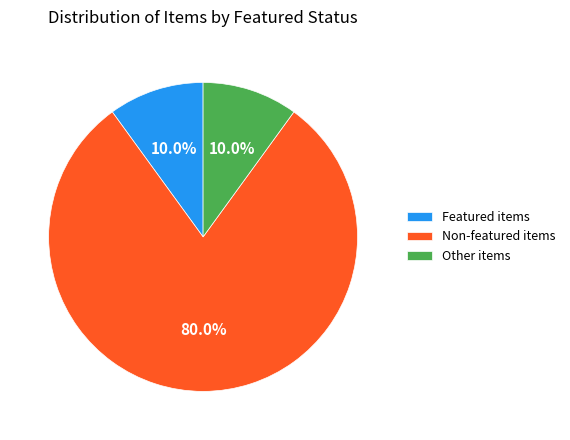

Does any single category account for the majority?

Yes